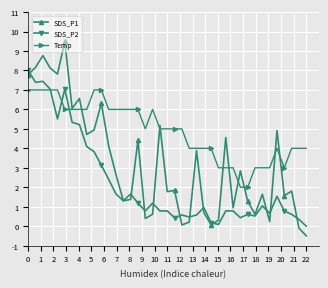

List the series in order of their peak value, lowest first.

Temp, SDS_P2, SDS_P1